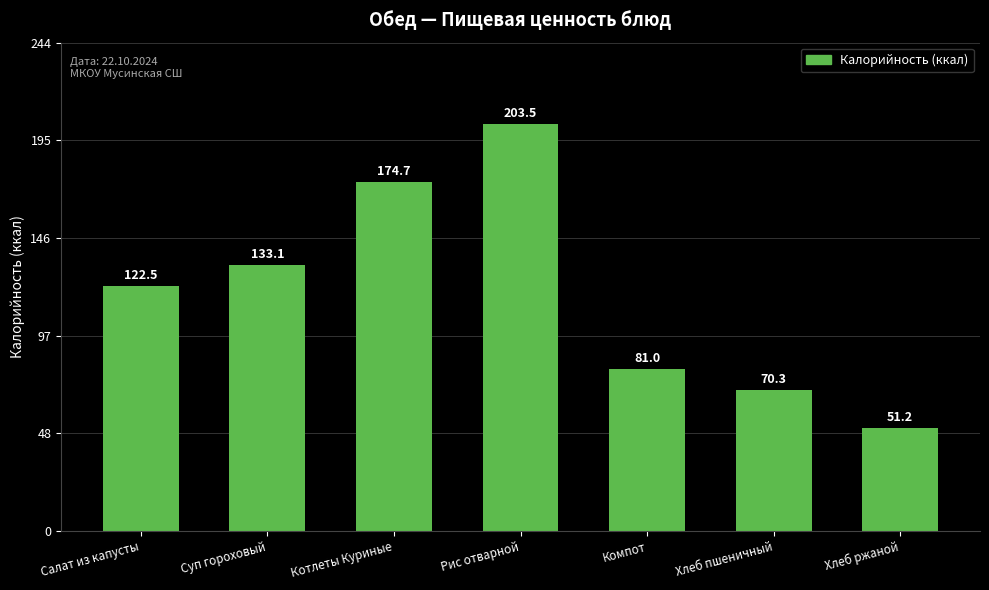

What is the change in value from Суп гороховый to Рис отварной?

+70.4